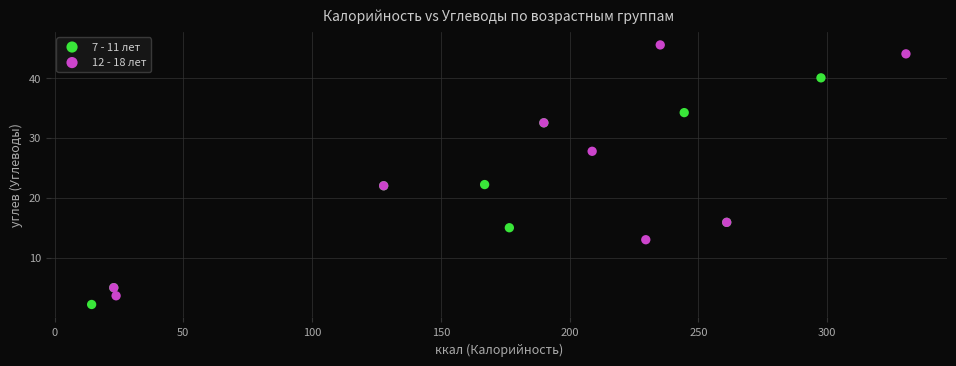

Which series has the widest spread of Y values?

12 - 18 лет